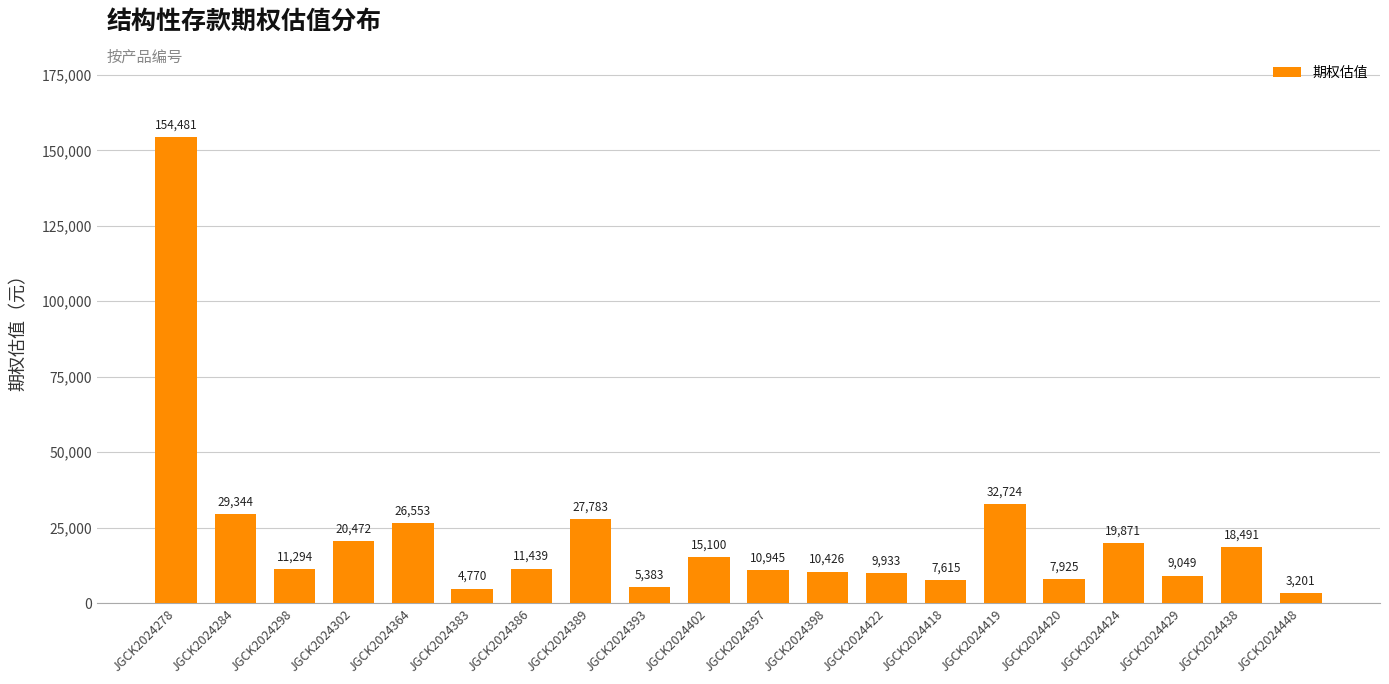

How many series are shown in this chart?

1